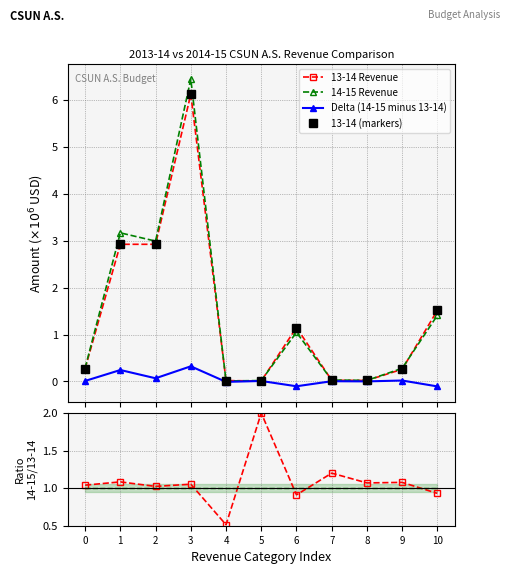

Rank the categories by 13-14 (markers) value from highest to lowest.

3, 1, 2, 10, 6, 0, 9, 7, 8, 4, 5